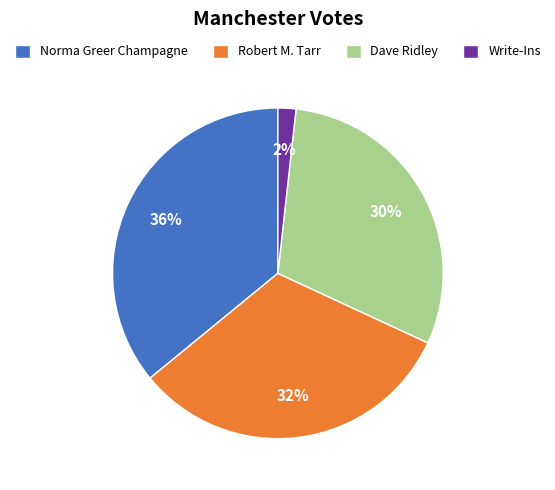

To the nearest percent, what is the average slice percentage?

25%